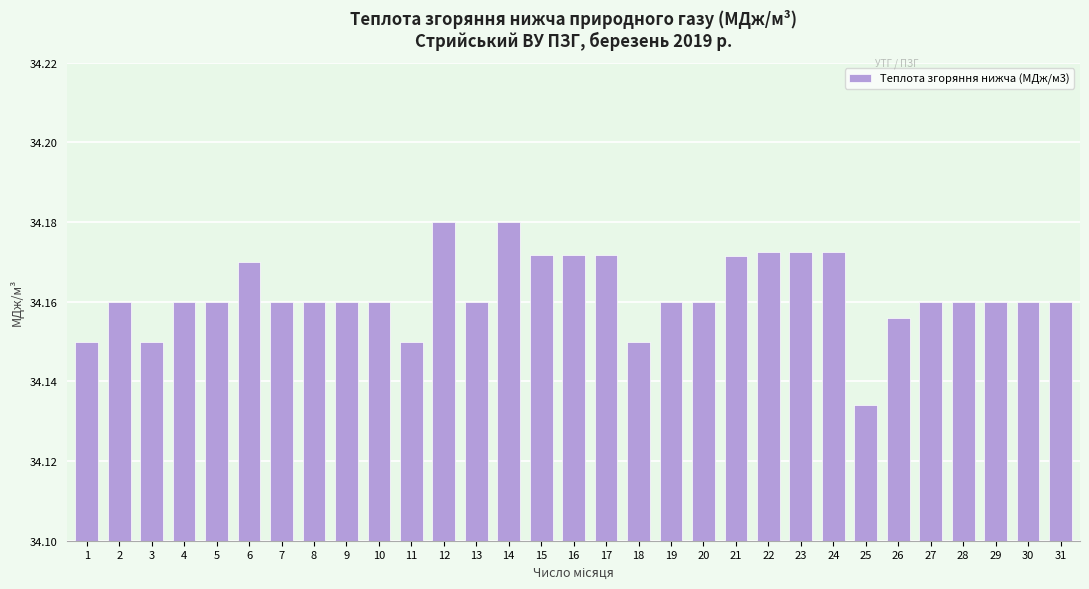

What is the sum of the values at 30 and 31?

68.3